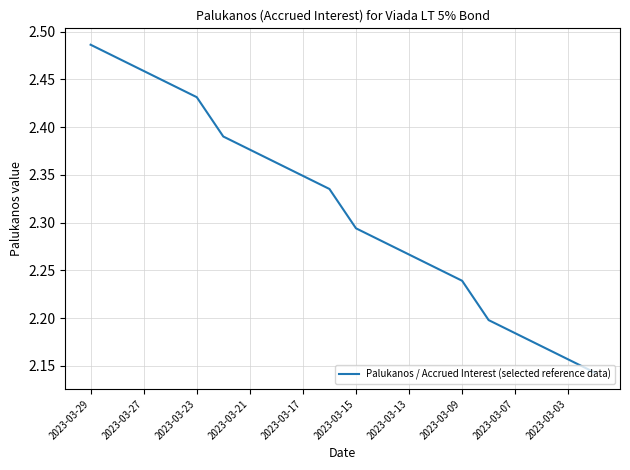

True or false: there are more than 2 points higher than both neighbors.

False